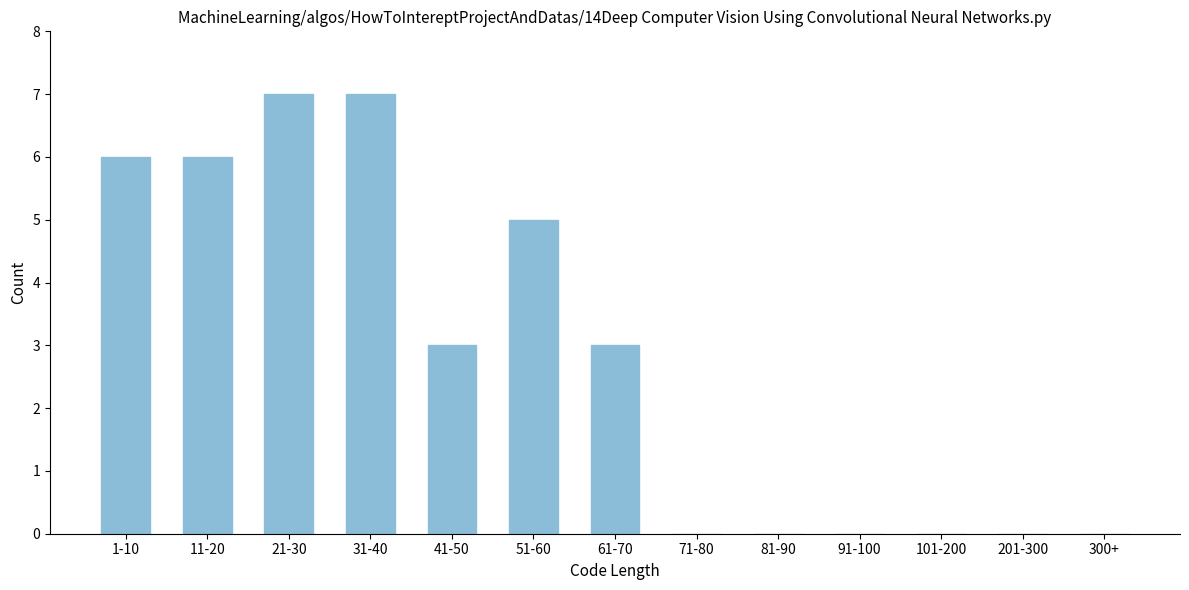

Reading right to left, extract all data points from this chart.

300+=0	201-300=0	101-200=0	91-100=0	81-90=0	71-80=0	61-70=3	51-60=5	41-50=3	31-40=7	21-30=7	11-20=6	1-10=6